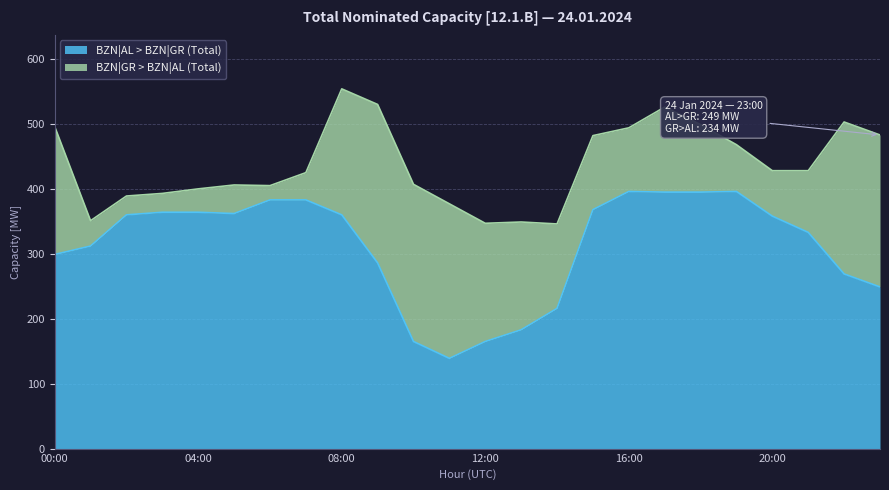

What is the maximum value for BZN|AL > BZN|GR (Total)?

396